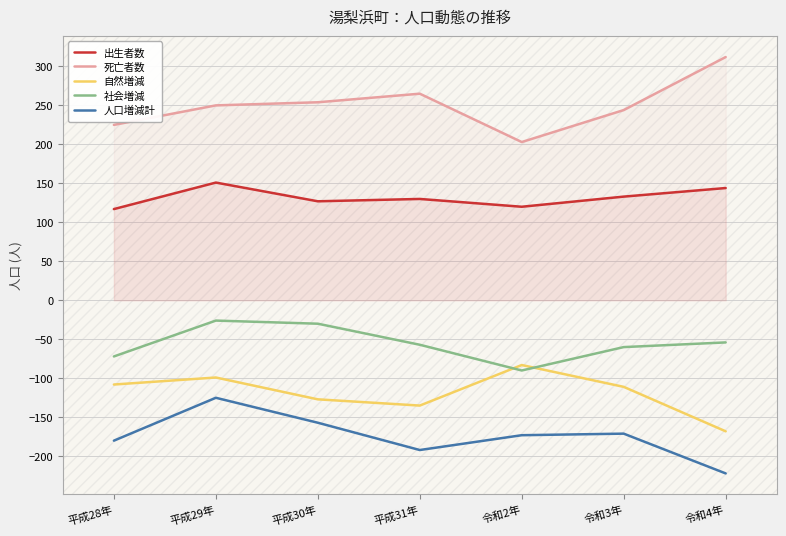

At how many categories does at least one series exceed 145?

7